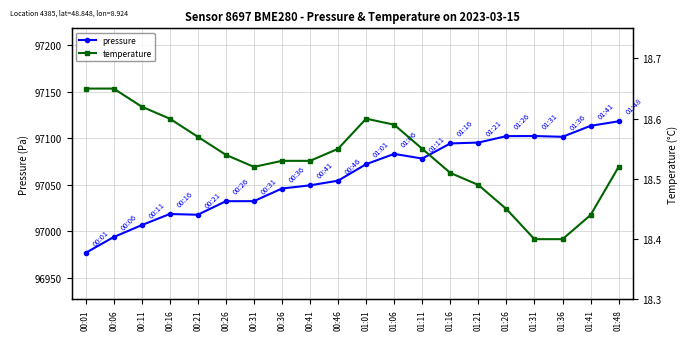

The temperature series shows 24.5 at 01:36. True or false?

False